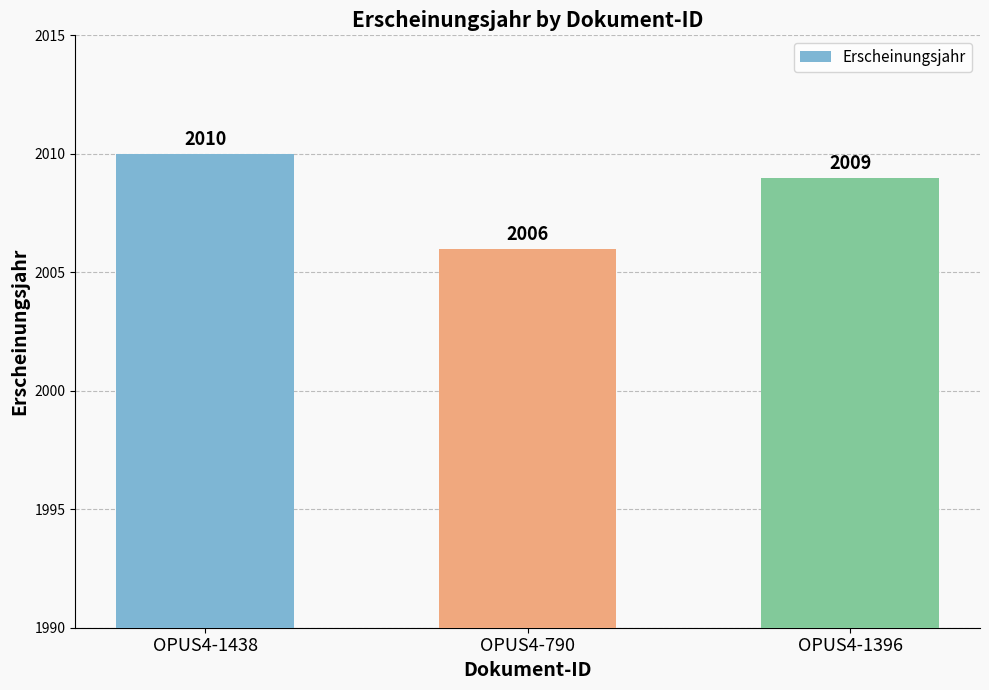

What is the label of the 1st bar from the left?

OPUS4-1438